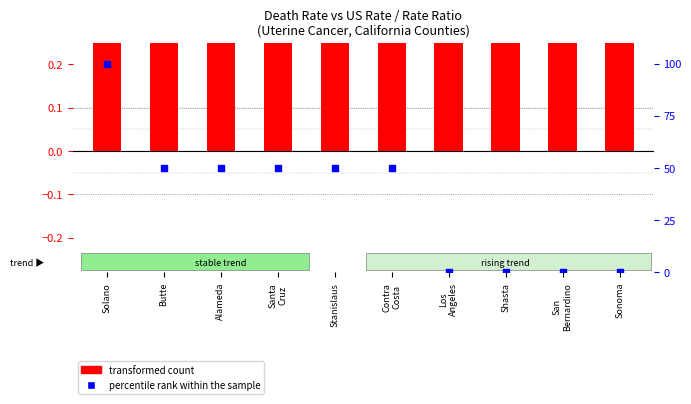

Which series contains the lowest Y value?

percentile rank within the sample